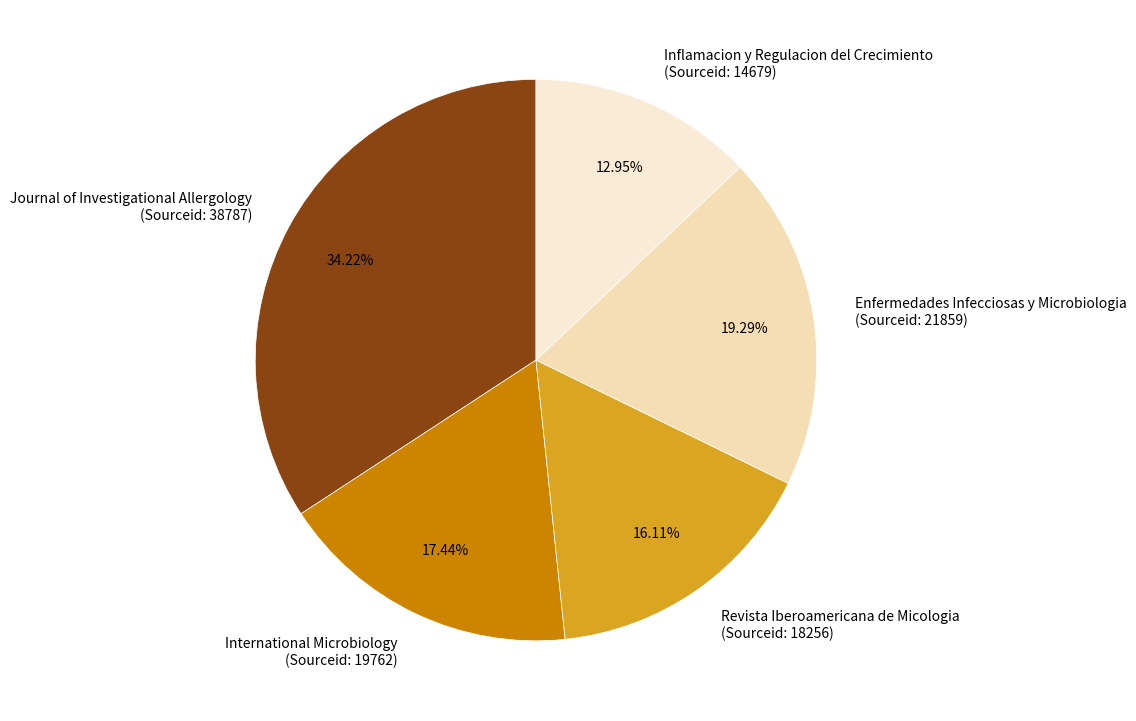

Rank the categories by value from highest to lowest.

Journal of Investigational Allergology (Sourceid: 38787), Enfermedades Infecciosas y Microbiologia (Sourceid: 21859), International Microbiology (Sourceid: 19762), Revista Iberoamericana de Micologia (Sourceid: 18256), Inflamacion y Regulacion del Crecimiento (Sourceid: 14679)